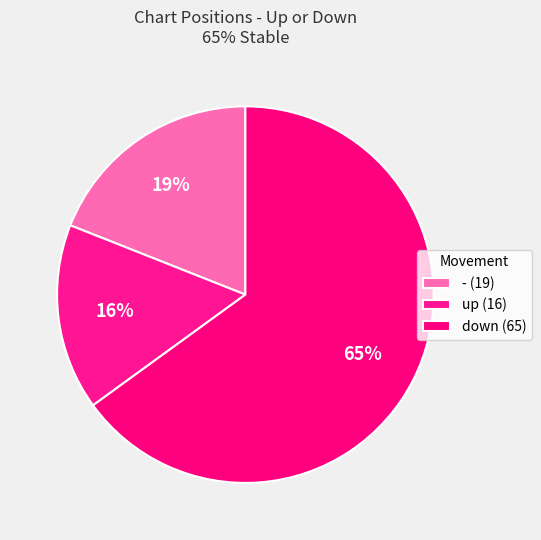

How many slices are in this pie chart?

3